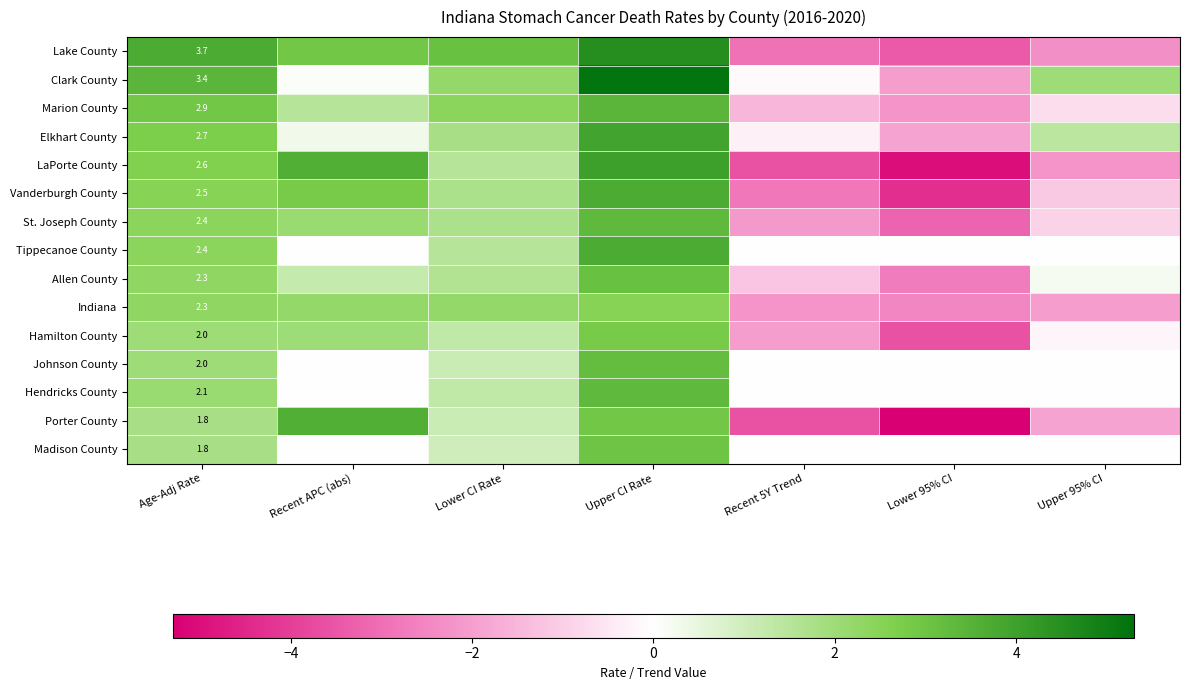

Is it true that St. Joseph County equals 2.4 at Age-Adj Rate?

True